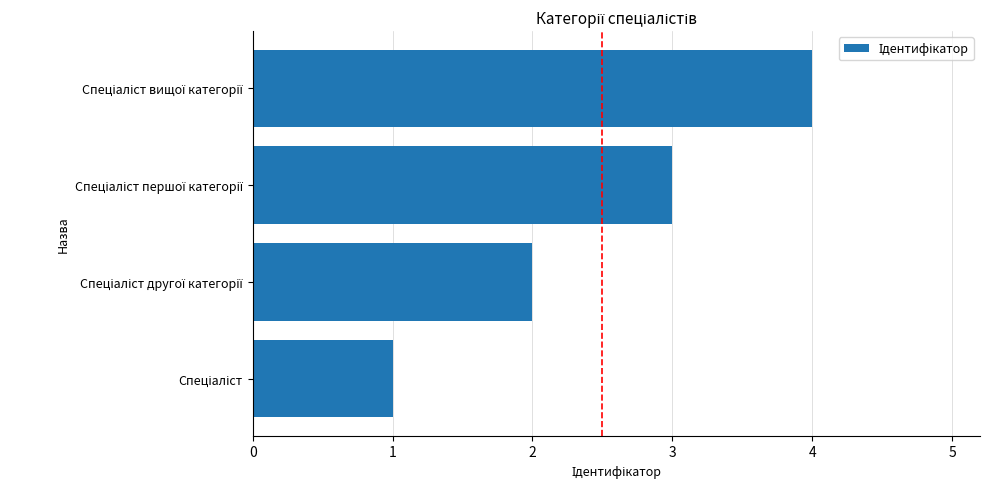

What is the greatest value displayed?

4